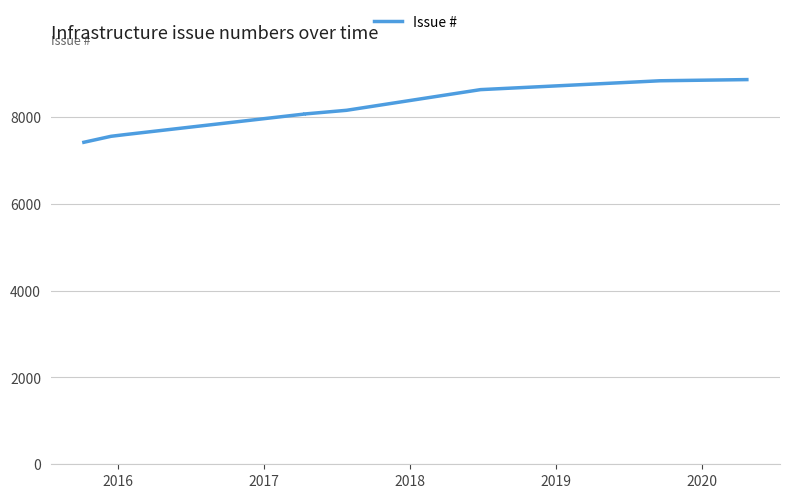

True or false: the data shows 12233 at 2015.

False